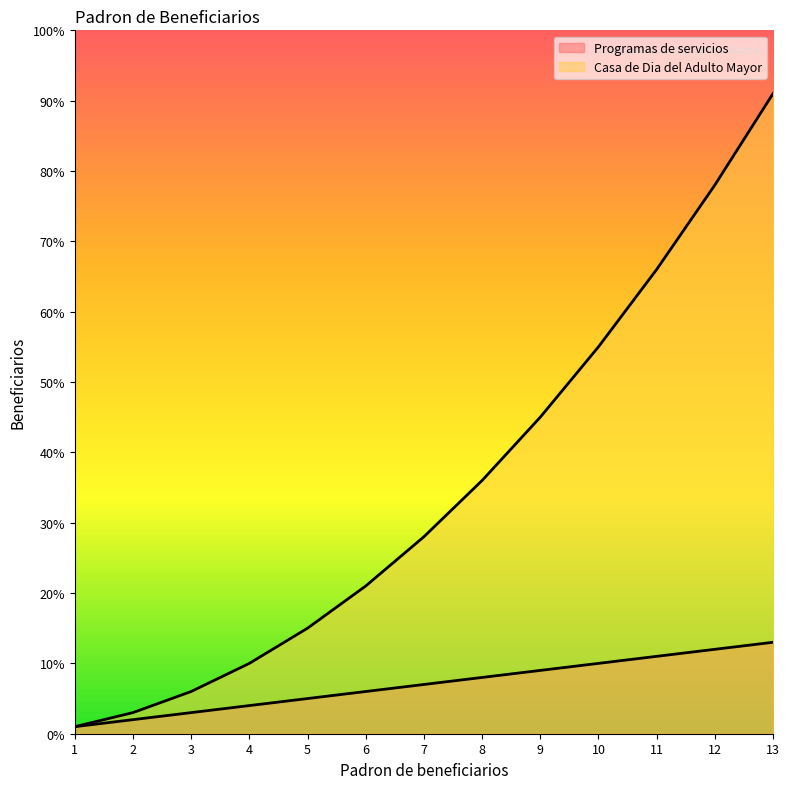

True or false: Casa de Dia del Adulto Mayor has a value of 10 at 4.

True